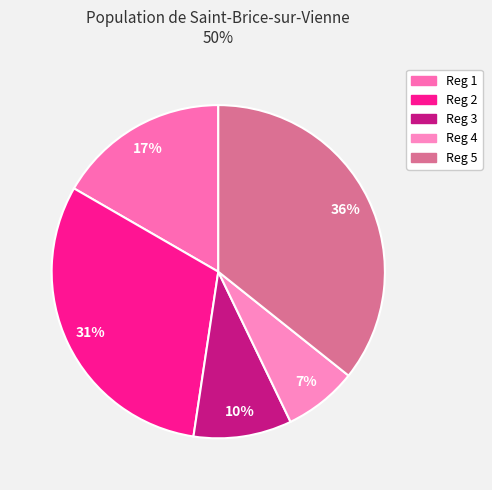

To the nearest percent, what percentage of the pie is Reg 1?

17%